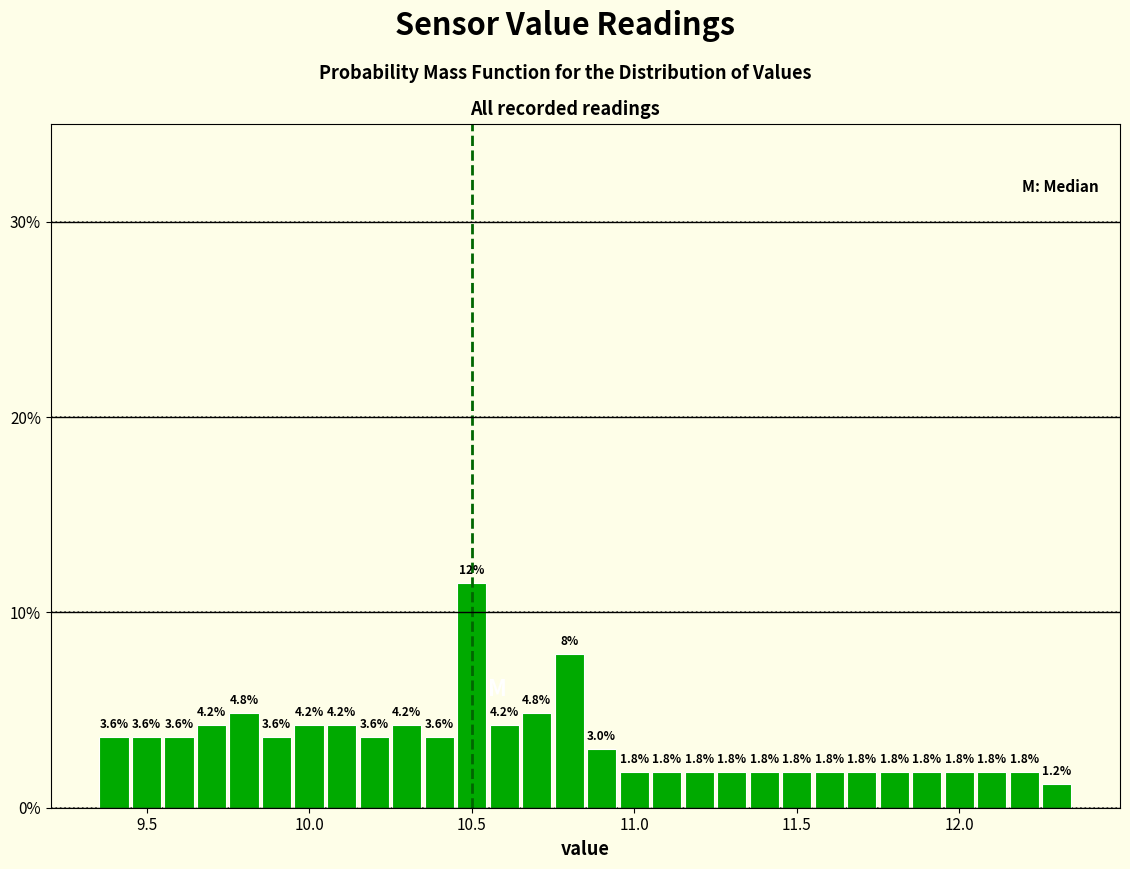

Around what value on the x-axis is the tallest bar? Give the approximate position of its centre, as read against the axis.

10.50